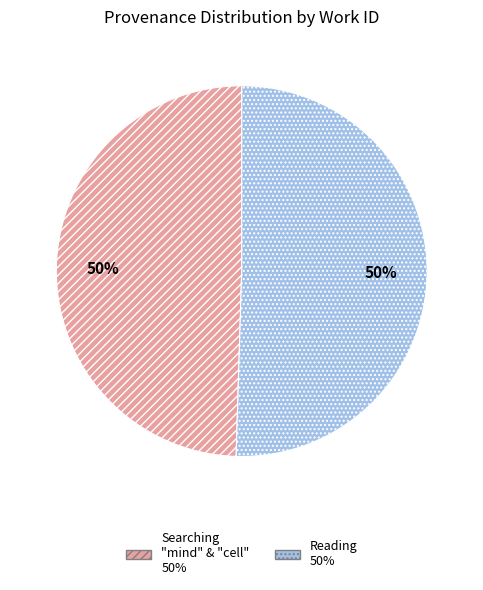

To the nearest percent, what is the average slice percentage?

50%